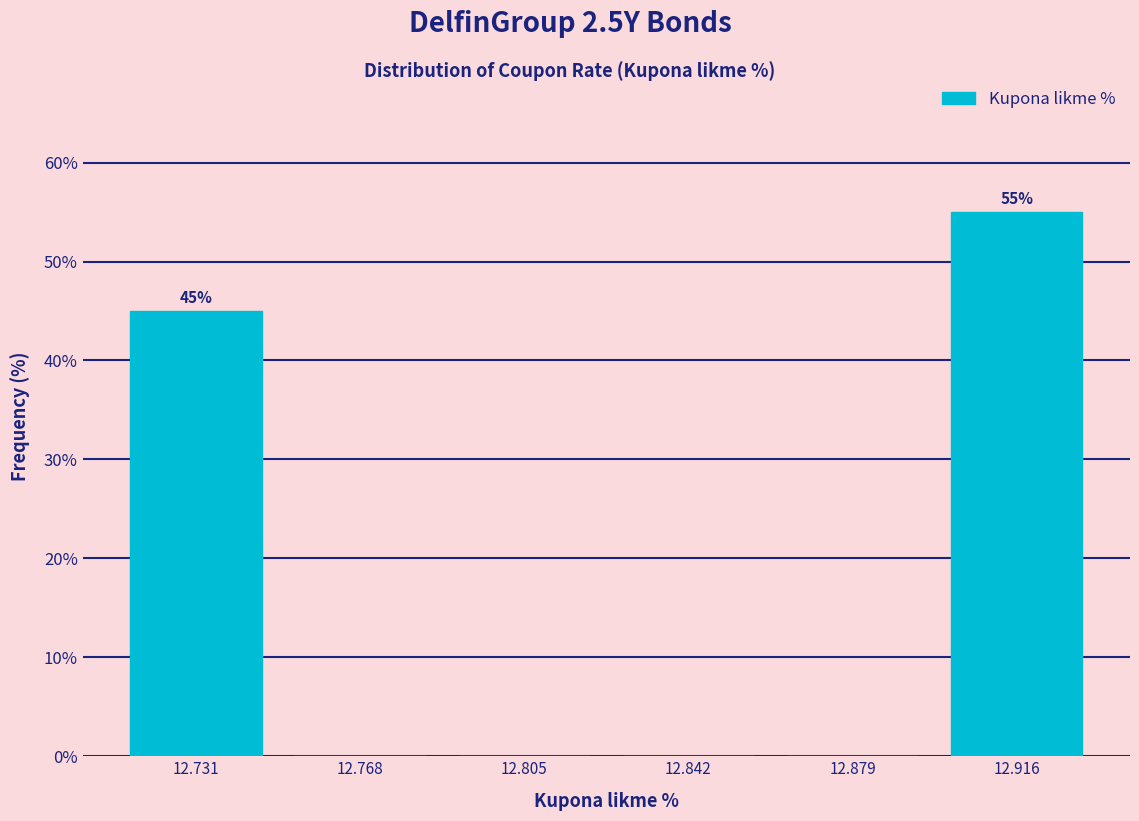

Which range on the x-axis has the tallest bar?

12.900 to 12.935